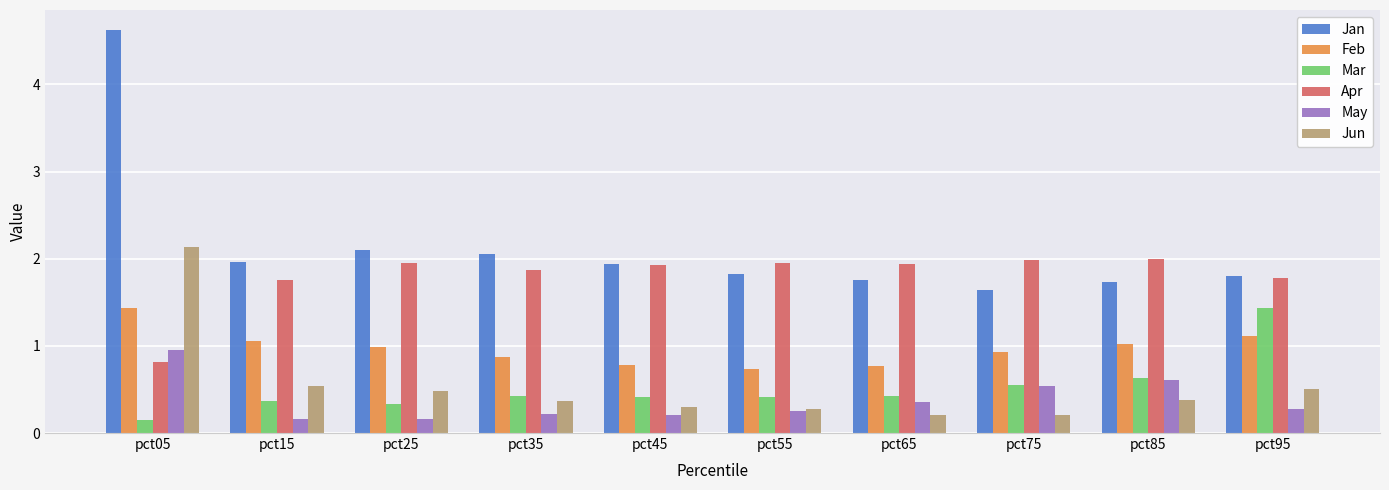

How many bars are there in total?

60